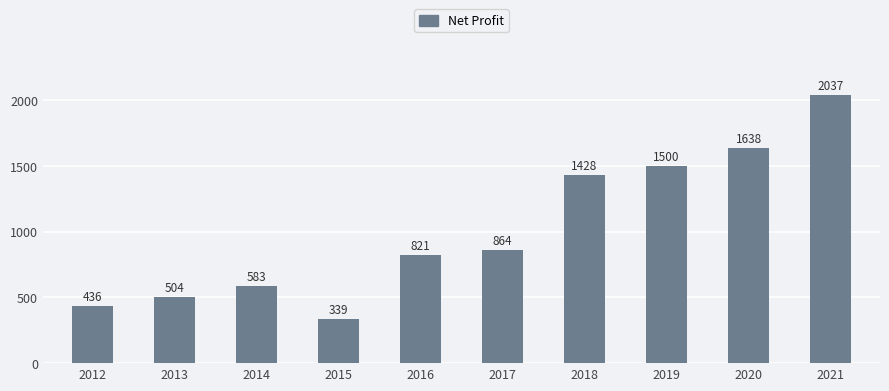

Count the number of categories in the chart.

10